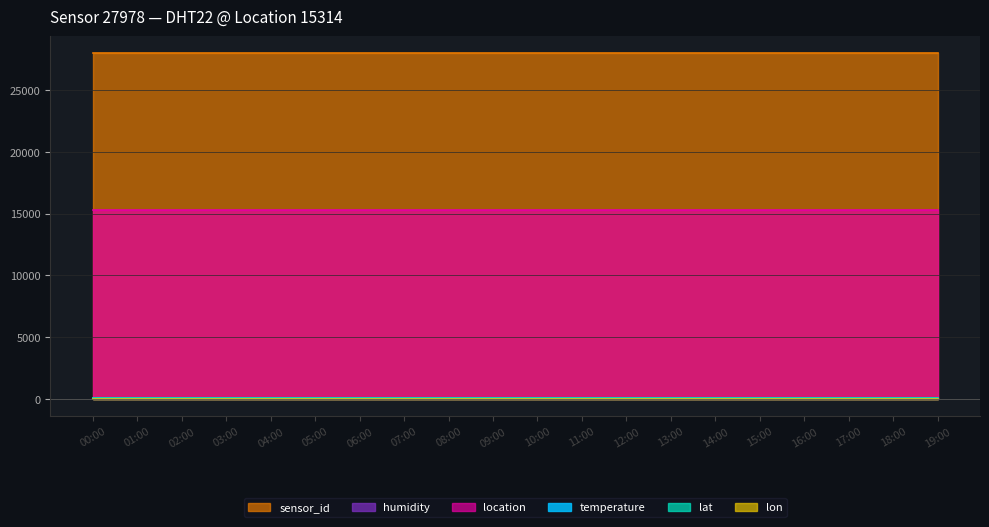

What is the difference between the highest and lowest values at 13:00?

27971.0